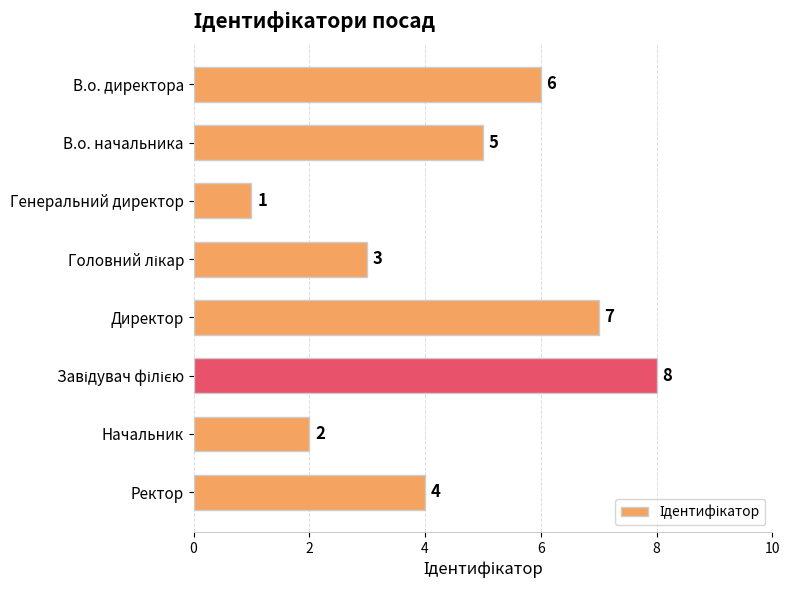

Reading bottom to top, what are all the values shown in this chart?

4	2	8	7	3	1	5	6